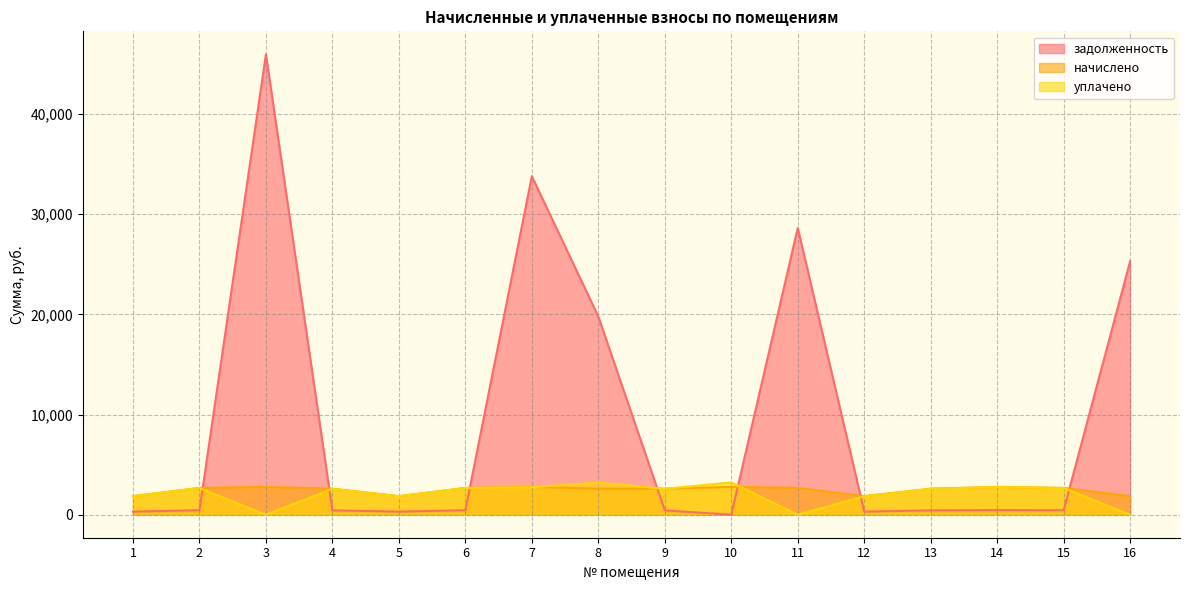

True or false: задолженность has more than 2 points higher than both neighbors.

True